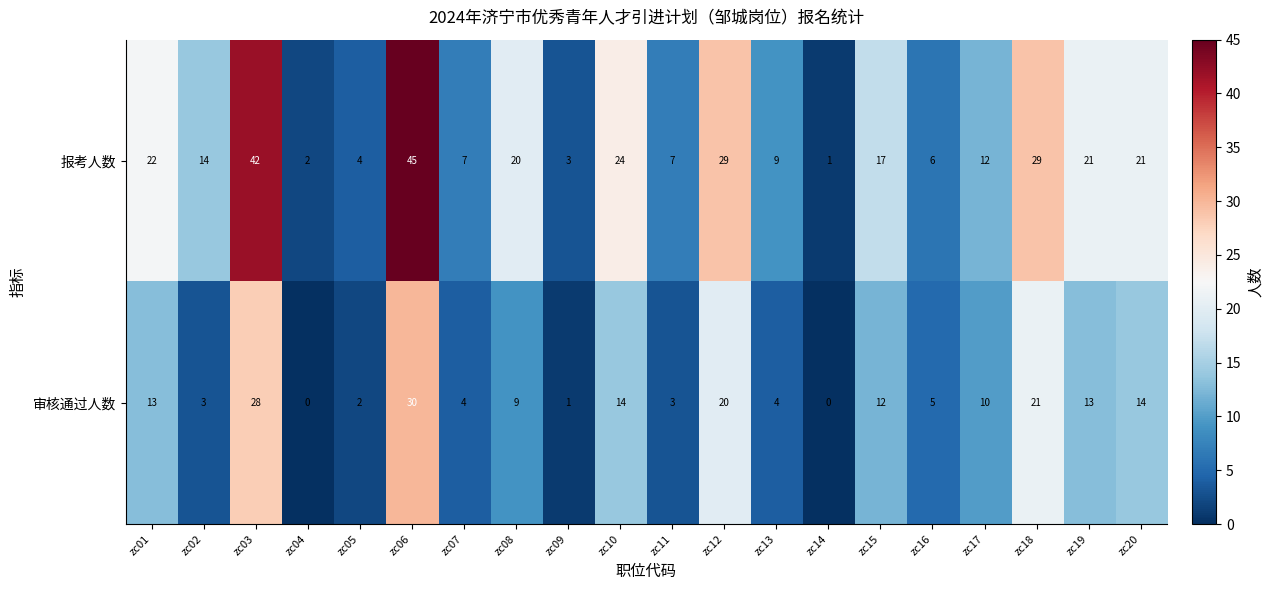

Between zc02 and zc03, which series saw the biggest shift?

报考人数